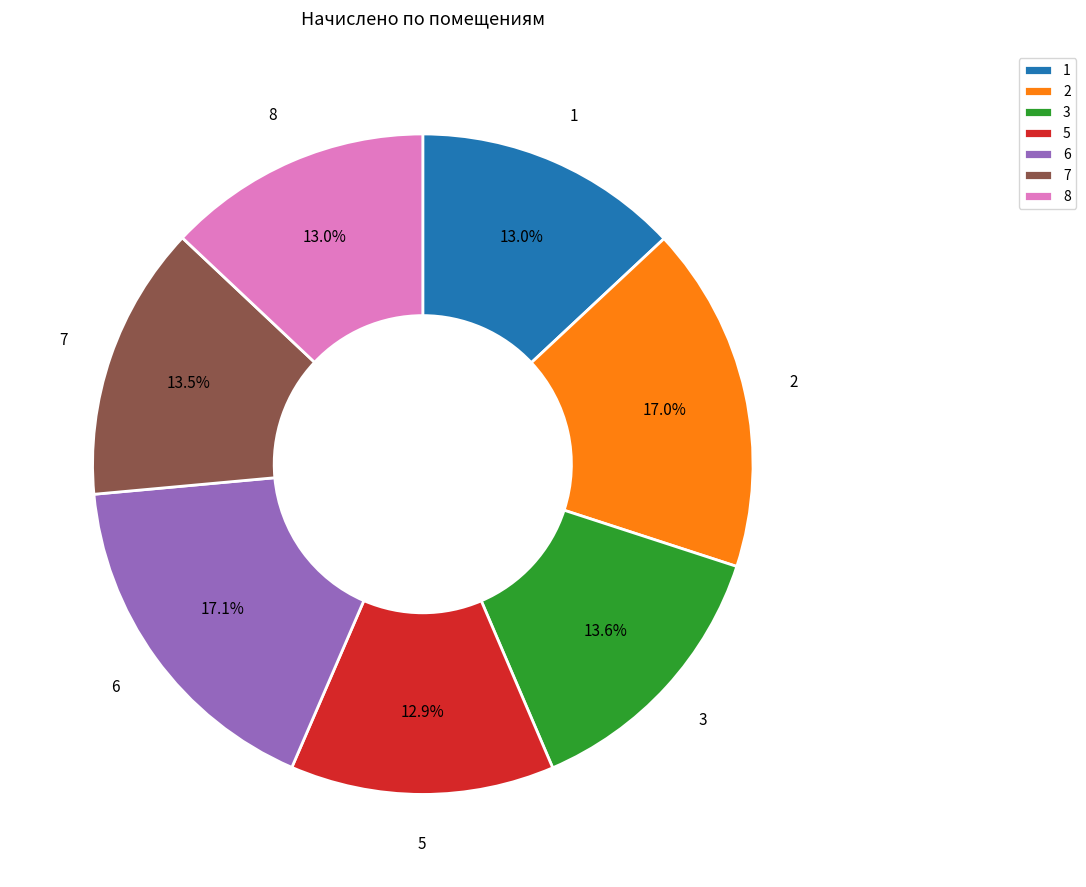

What is the ratio of the value at 2 to the value at 6?

1.0